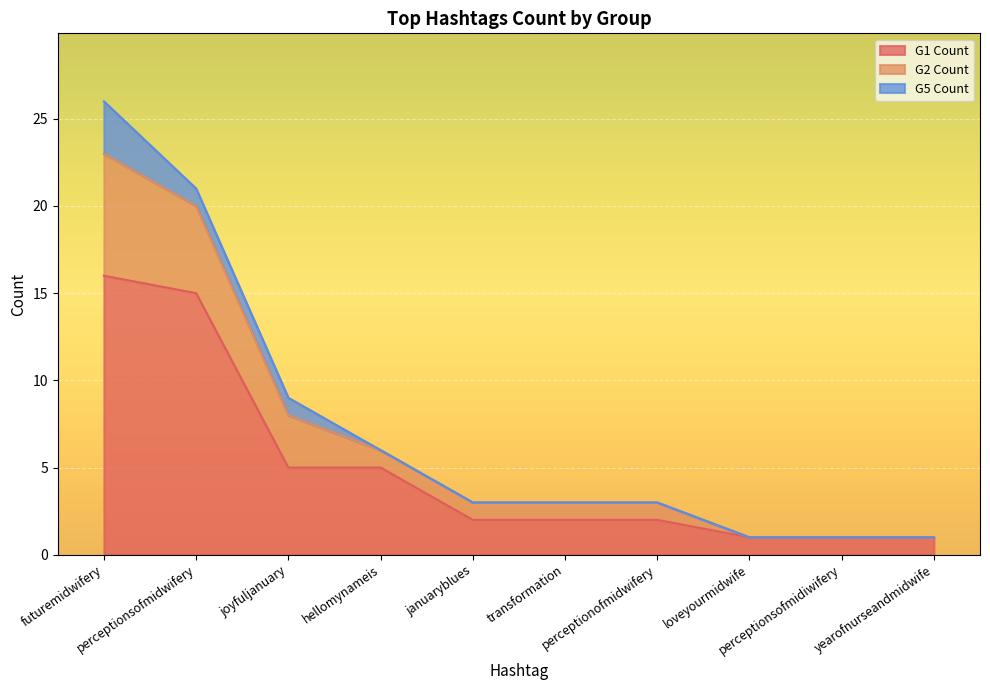

What are all the series names shown in the legend?

G1 Count, G2 Count, G5 Count